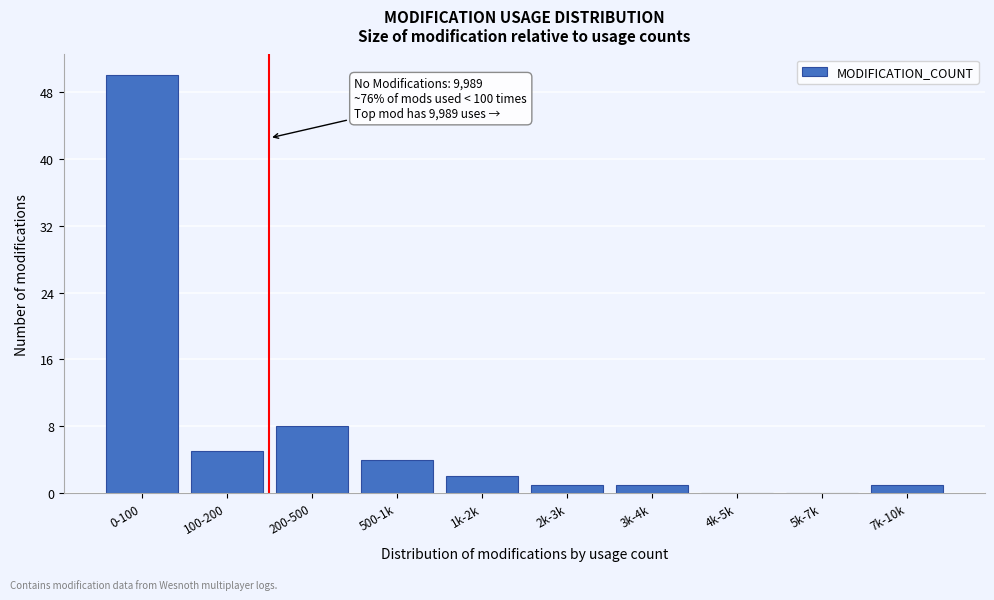

Reading right to left, transcribe all the data shown in this chart.

7k-10k=1	5k-7k=0	4k-5k=0	3k-4k=1	2k-3k=1	1k-2k=2	500-1k=4	200-500=8	100-200=5	0-100=50